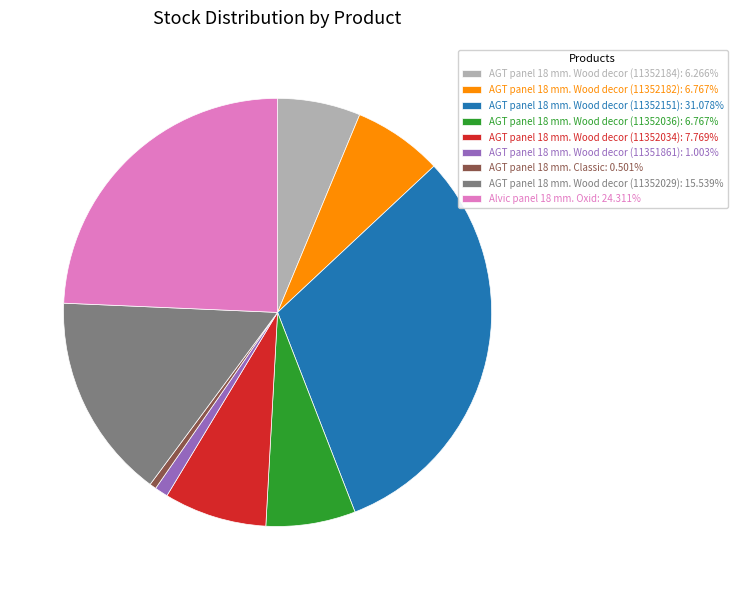

Does AGT panel 18 mm. Wood decor (11352034): 7.769% account for over 50% of the chart?

No